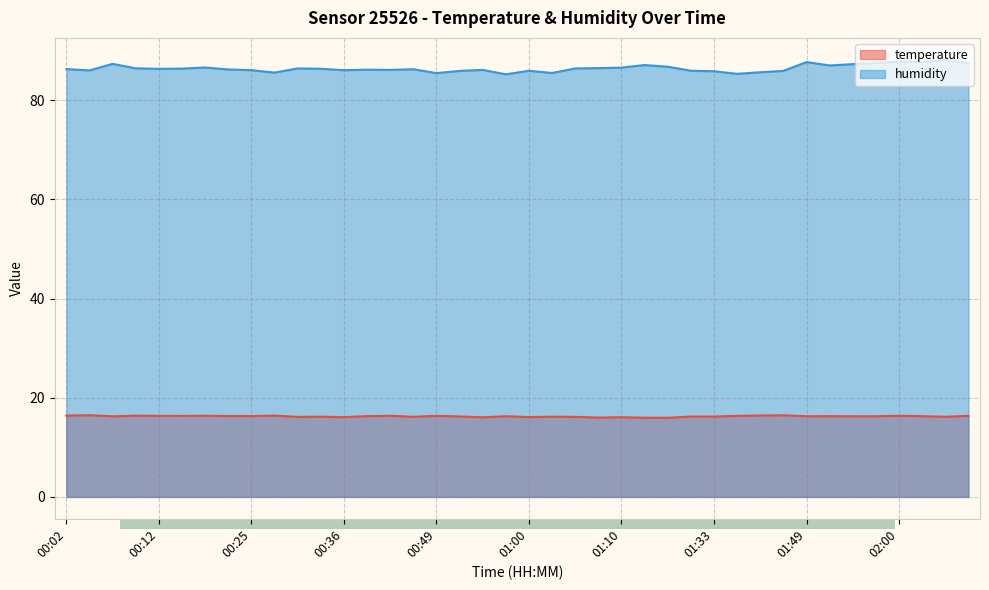

How many interior local peaks does the temperature series have?

13